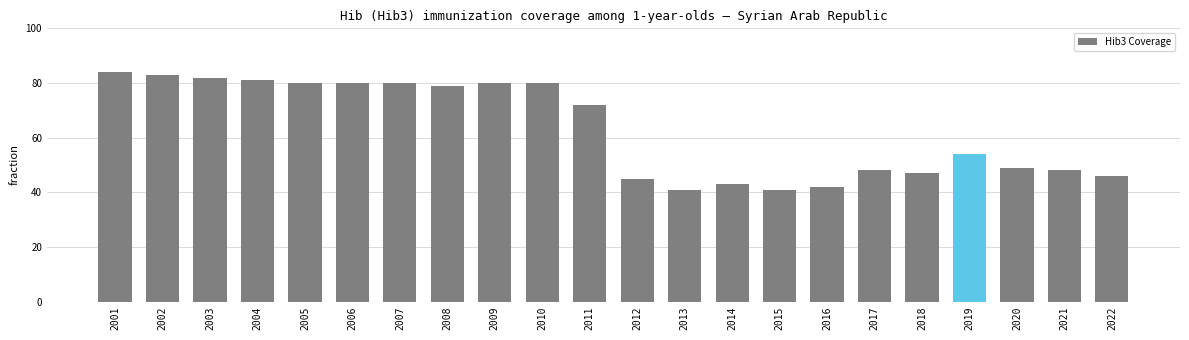

Between 2006 and 2004, which is larger?

2004